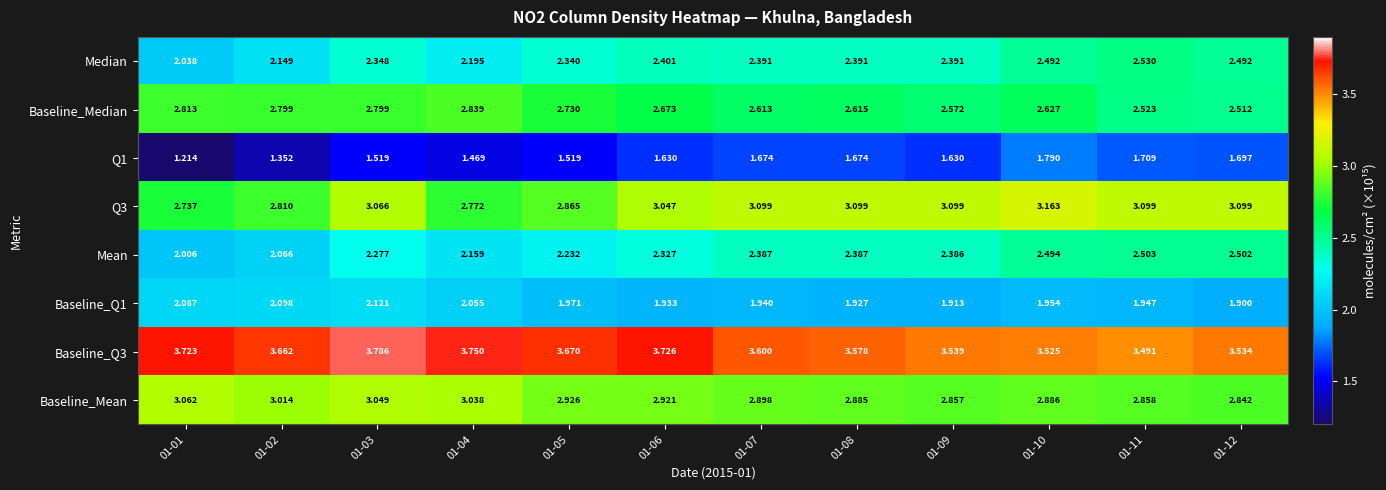

Which series changed the most between 01-02 and 01-11?

Mean